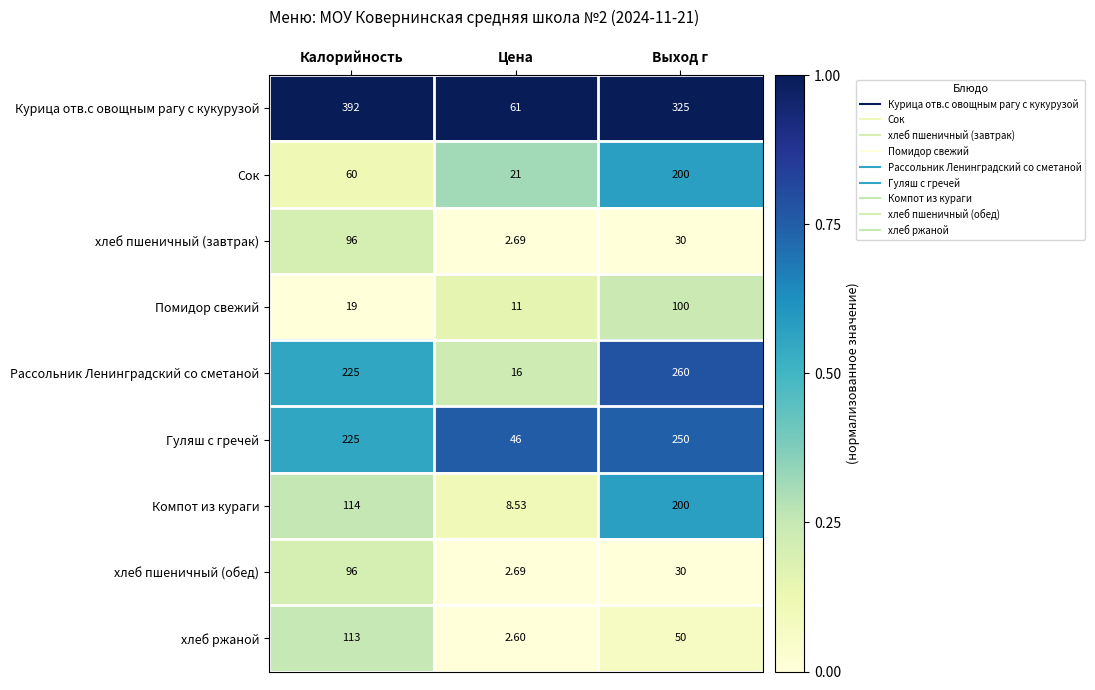

Rank the categories by Гуляш с гречей value from lowest to highest.

Цена, Калорийность, Выход г